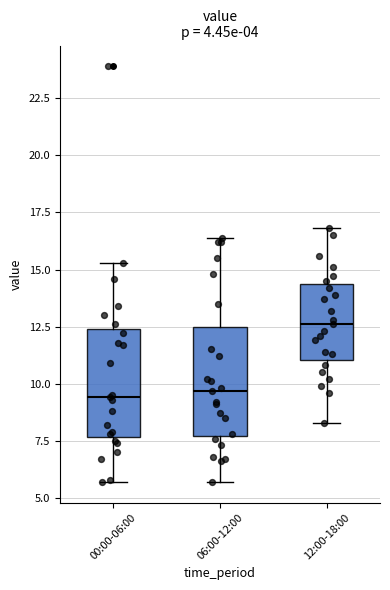

Reading left to right, transcribe this box plot: for each box, give where its median line is, the range the box spans, and where its two whiskers end, as read against the y-axis. The values are not printed on the chart, so give them approximately, as read against the axis.

00:00-06:00: median 9.5, box 7.5 to 12.5, whiskers 5.5 to 15.5
06:00-12:00: median 9.5, box 7.5 to 12.5, whiskers 5.5 to 16.5
12:00-18:00: median 12.5, box 11.0 to 14.5, whiskers 8.5 to 17.0